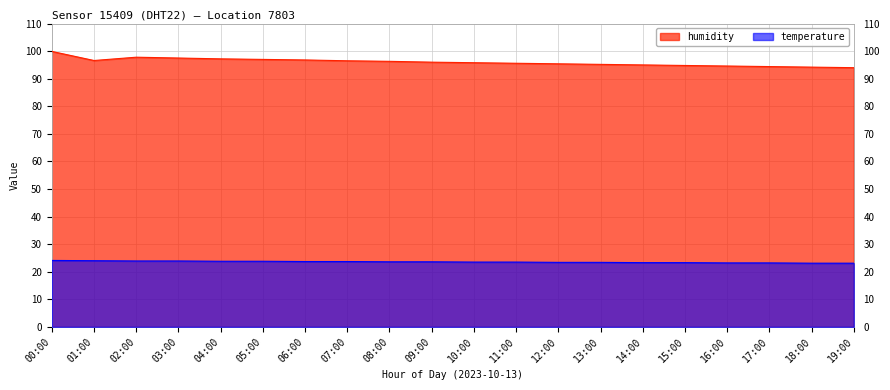

What is the difference between the humidity values at 19:00 and 12:00?

1.4